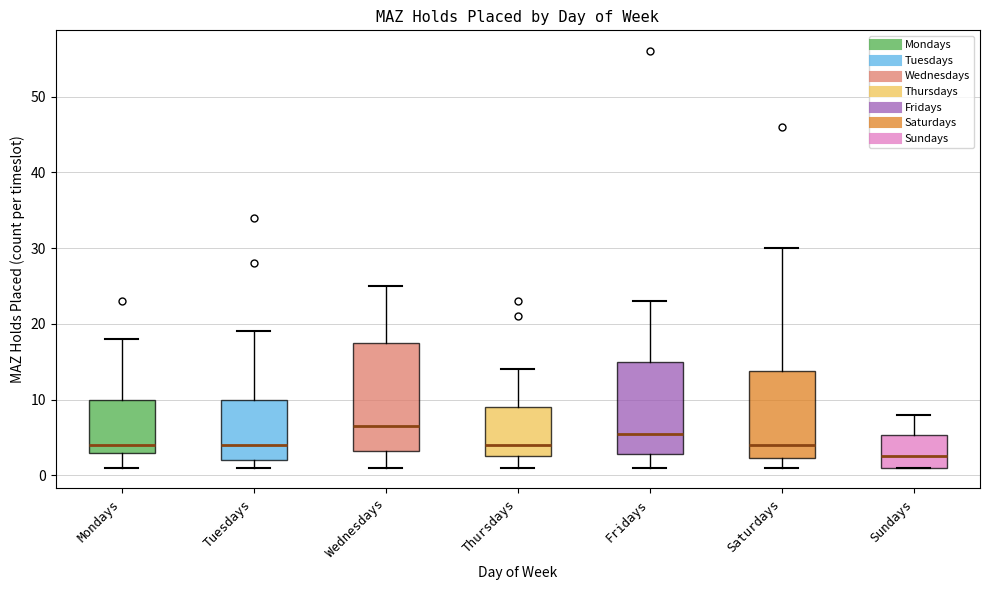

Where is the lower edge of the box for Saturdays on the y-axis? The values are not printed on the chart, so give them approximately, as read against the axis.

2